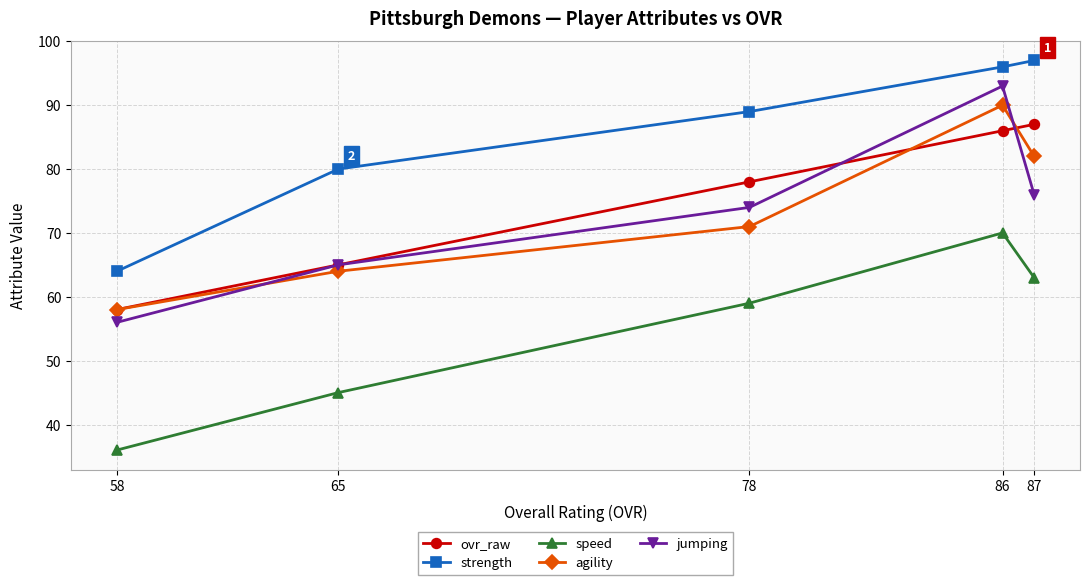

What is the value of the jumping point at the 5th from the left?

76